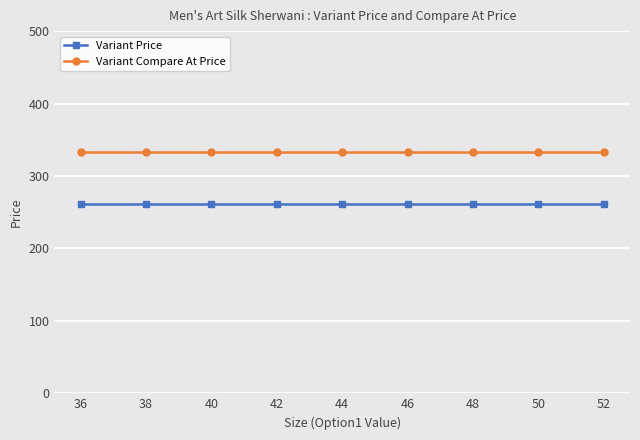

What is the total value across all series at 42?

595